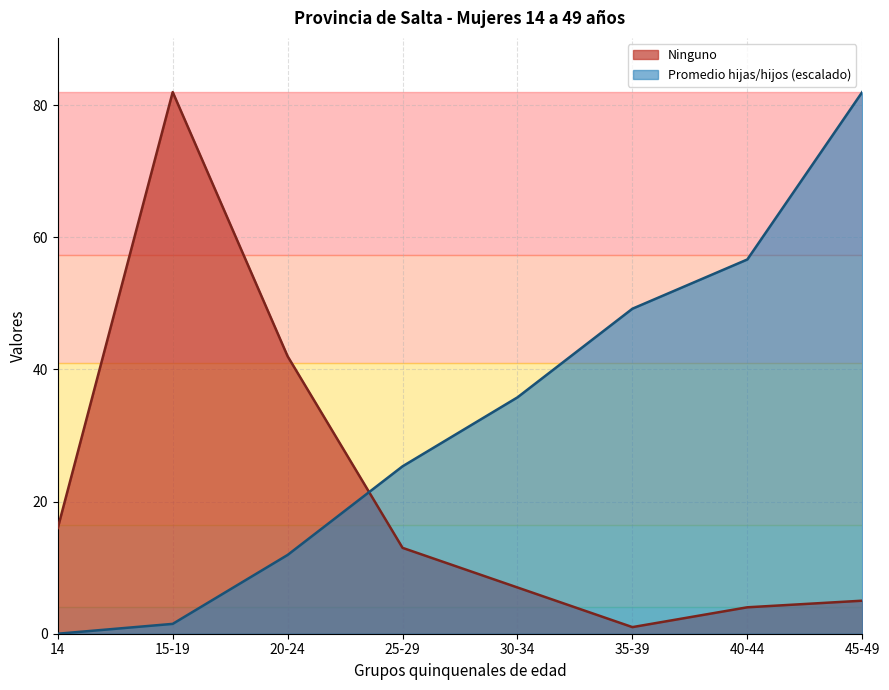

What is the value of the Ninguno point at the 8th from the left?

5.0